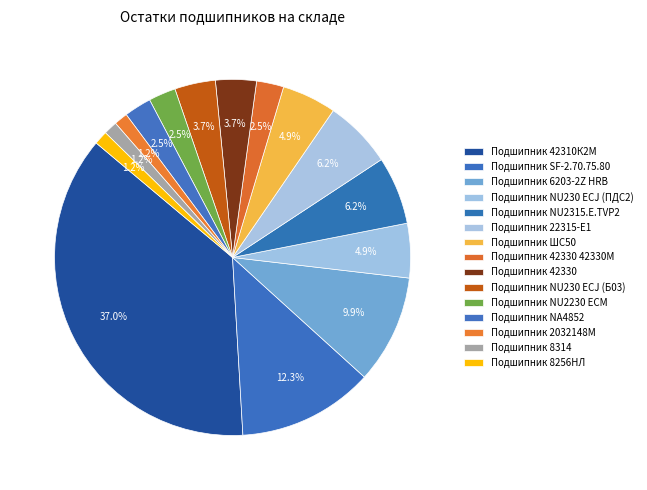

To the nearest percent, what is the difference between the largest and smallest slice percentages?

36%